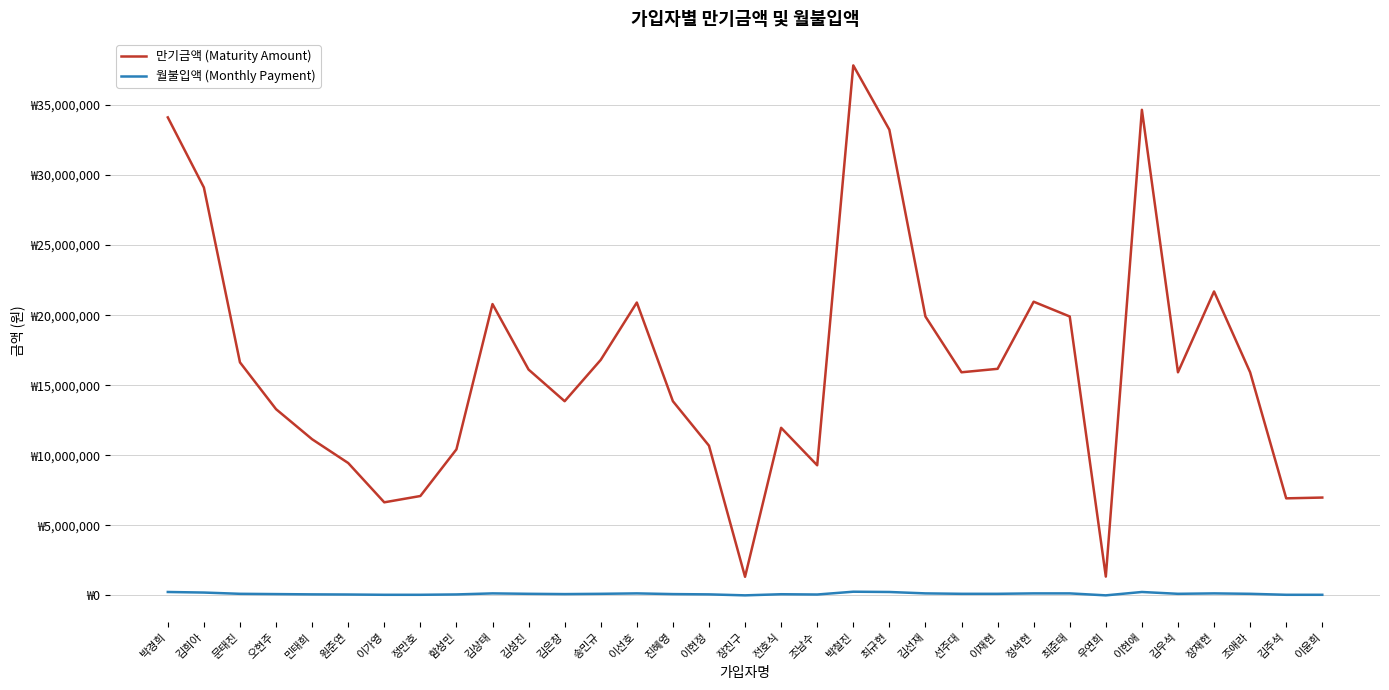

Reading left to right, what are all the values shown in this chart?

만기금액 (Maturity Amount): 34114000	29111000	16635000	13295000	11149000	9453000	6648000	7098000	10427000	20794000	16120000	13863000	16811000	20904000	13863000	10691000	1335000	11965000	9291000	37825000	33236000	19908000	15927000	16174000	20962000	19908000	1348000	34656000	15927000	21693000	15927000	6932000	6988000
월불입액 (Monthly Payment): 250000	210000	120000	100000	80000	70000	50000	50000	75000	150000	120000	100000	120000	150000	100000	80000	10000	90000	70000	270000	250000	150000	120000	120000	150000	150000	10000	250000	120000	150000	120000	50000	50000